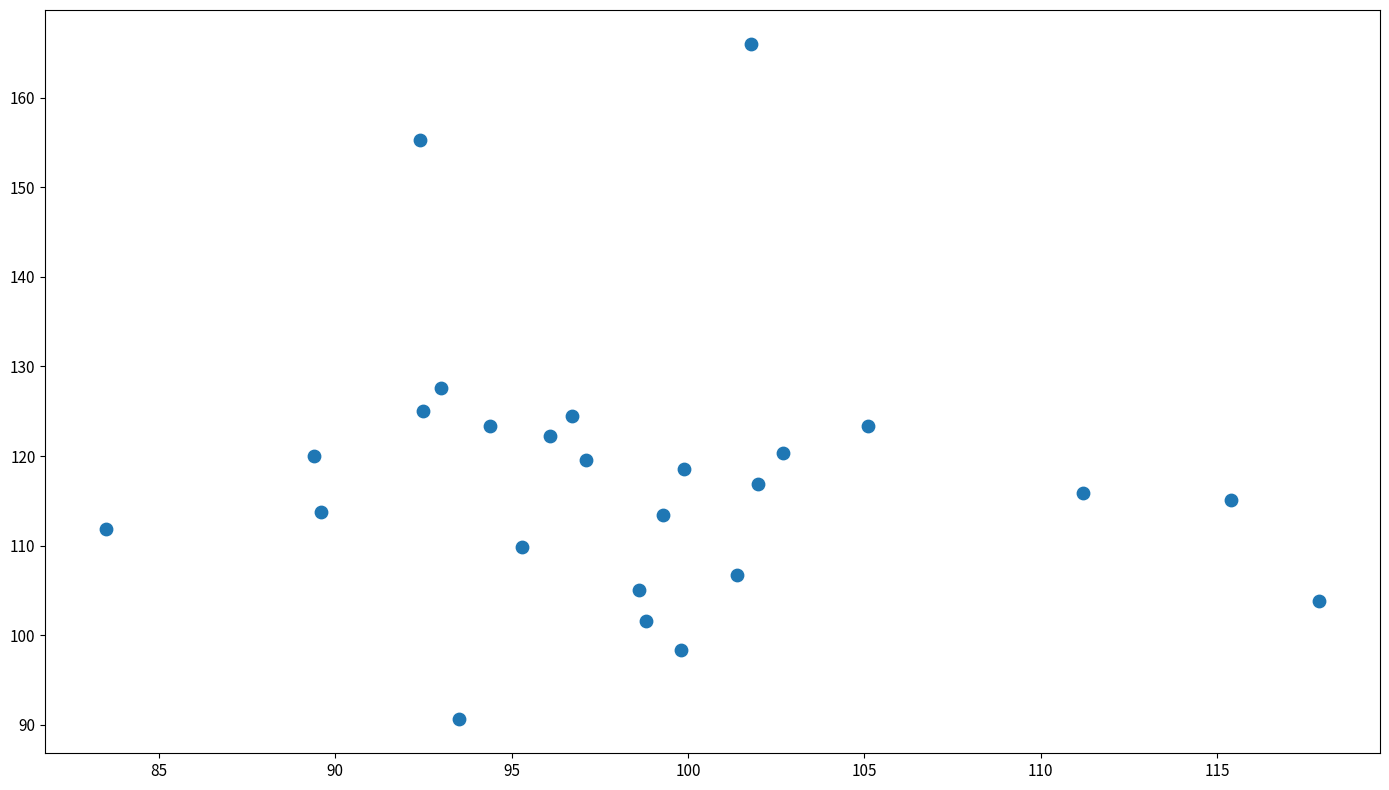

What is the range of X values (max minus min)?

34.4